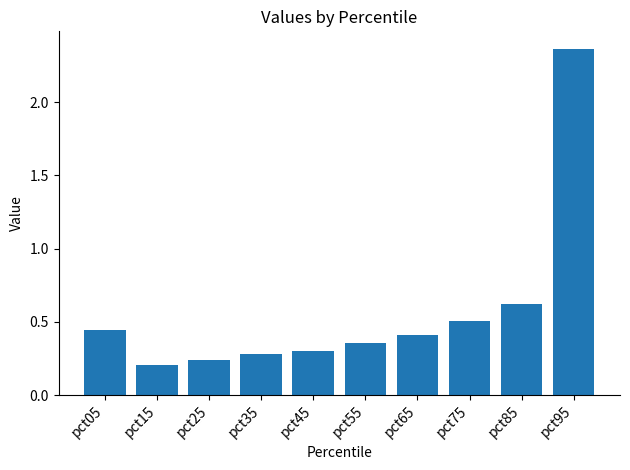

List the labels in order of value, largest first.

pct95, pct85, pct75, pct05, pct65, pct55, pct45, pct35, pct25, pct15